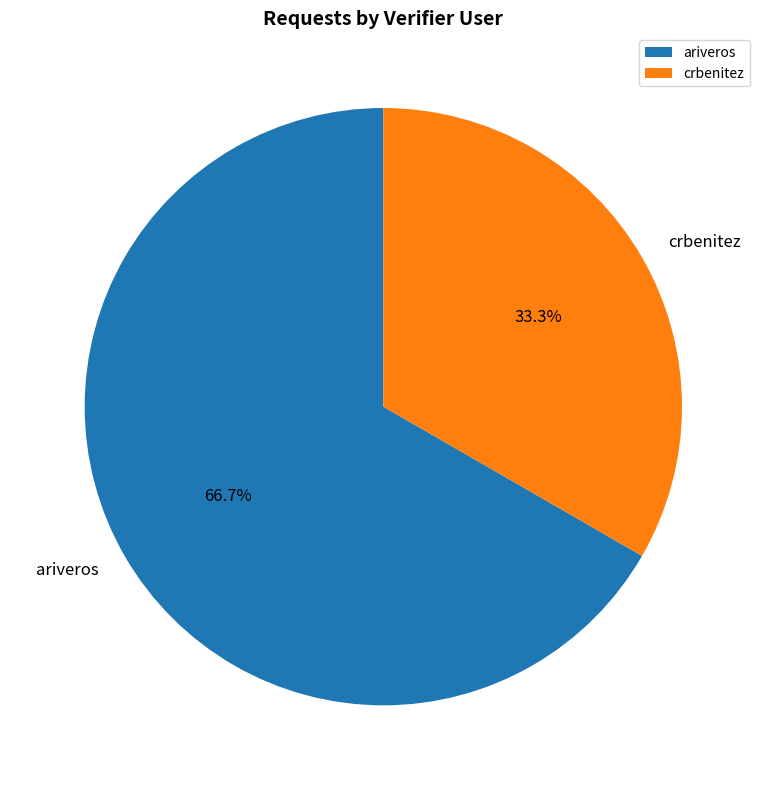

What is the total percentage of ariveros and crbenitez?

100.0%